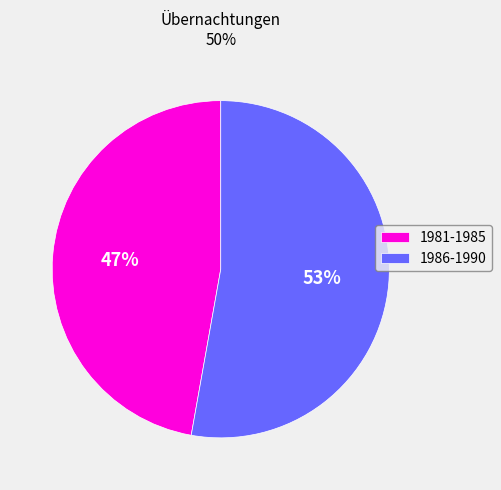

To the nearest percent, what percentage of the pie is 1981-1985?

47%